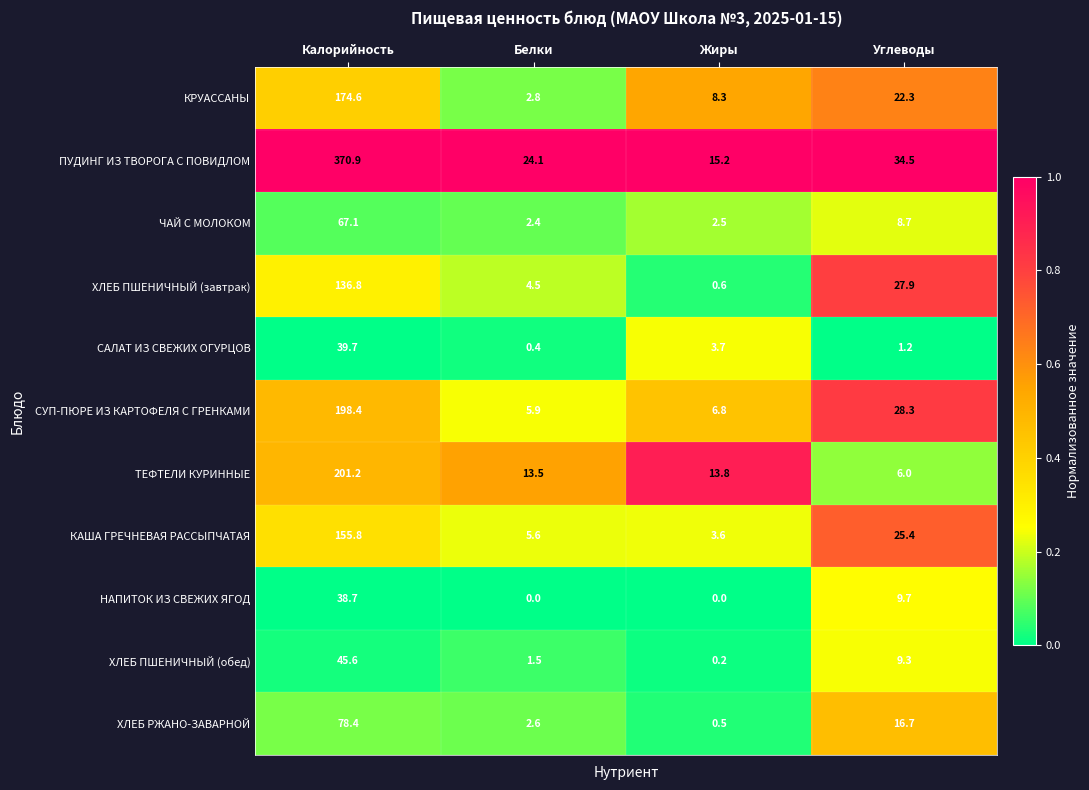

Where is ЧАЙ С МОЛОКОМ nearest to the value 34?

Углеводы